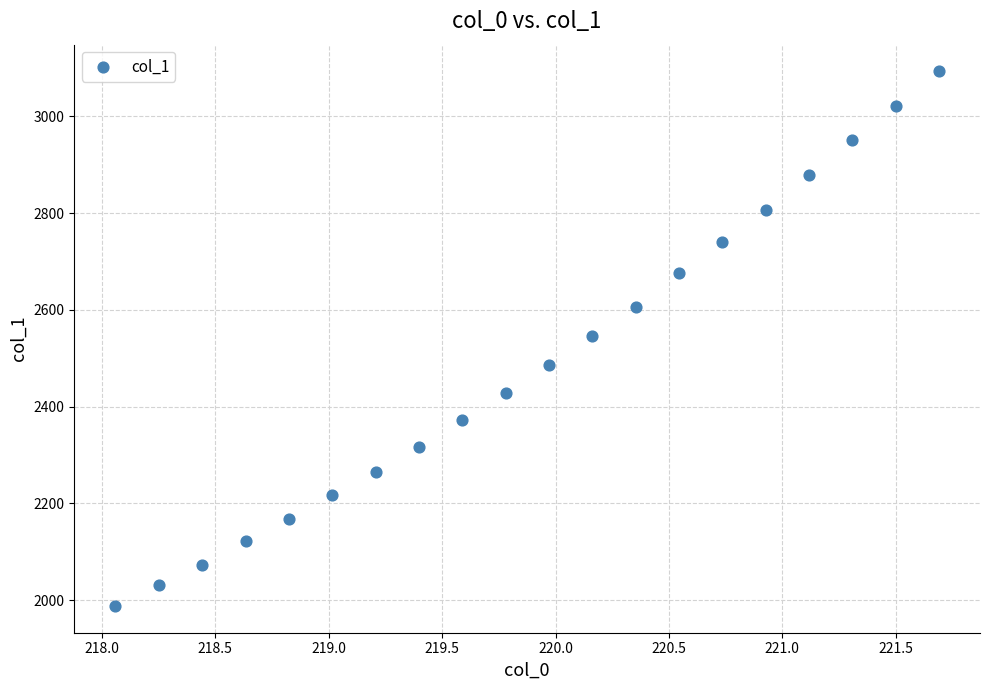

What is the range of X values (max minus min)?

3.6